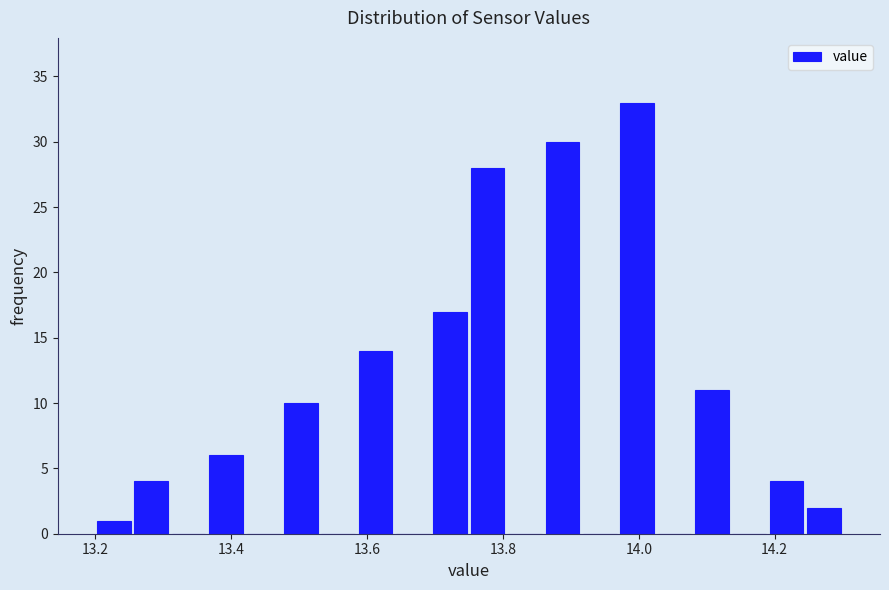

Around what value on the x-axis is the tallest bar? Give the approximate position of its centre, as read against the axis.

14.00